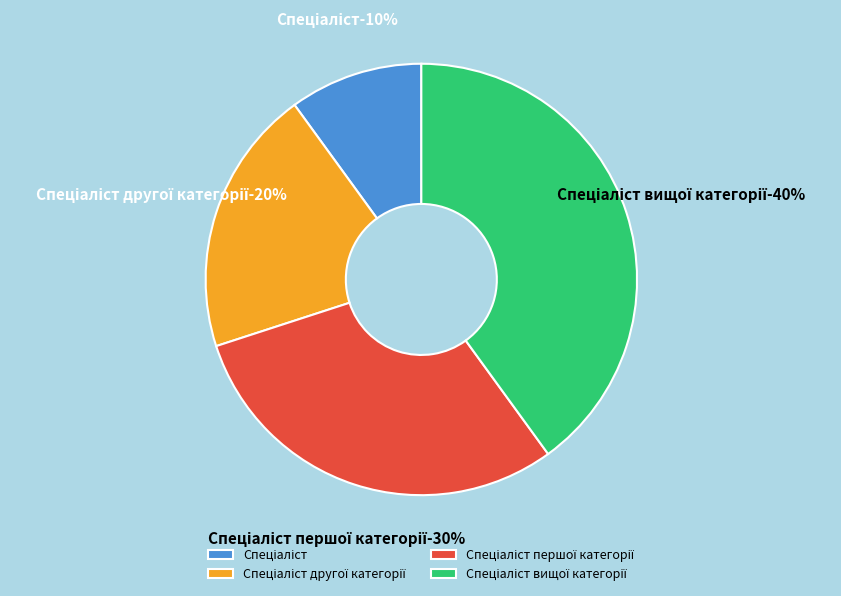

True or false: Спеціаліст першої категорії accounts for 30% of the total.

True